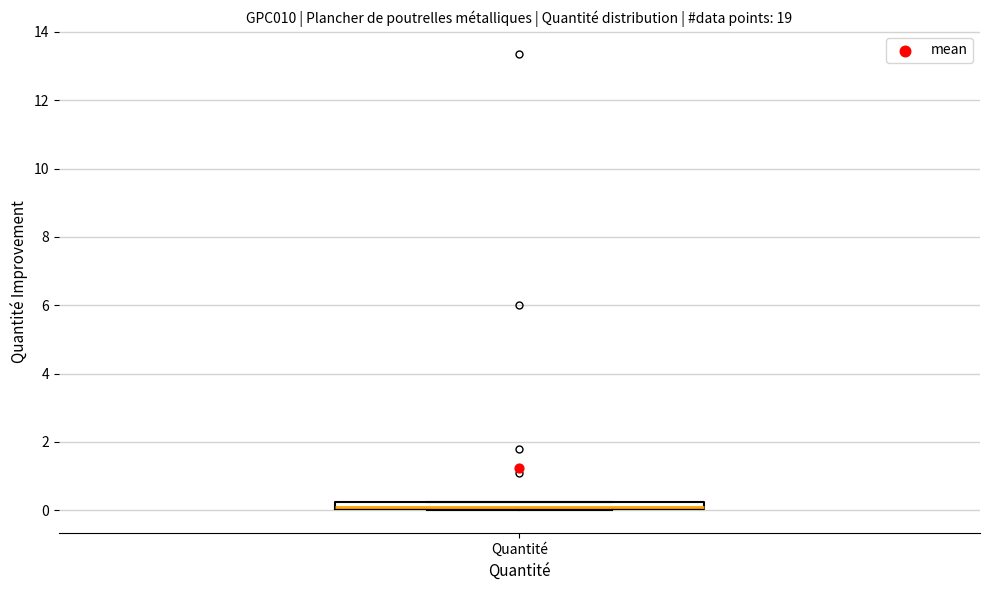

Where is the lower edge of the box for Quantité on the y-axis? The values are not printed on the chart, so give them approximately, as read against the axis.

0.0